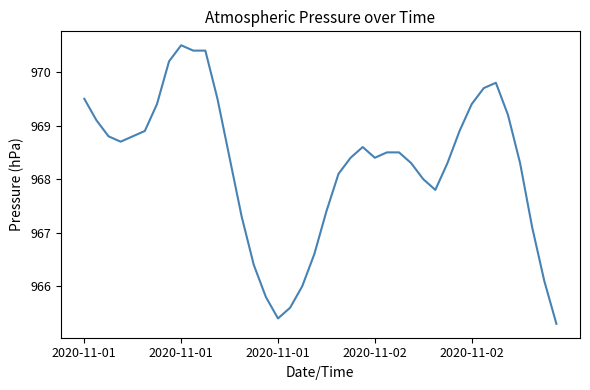

What is the greatest value displayed?

970.5